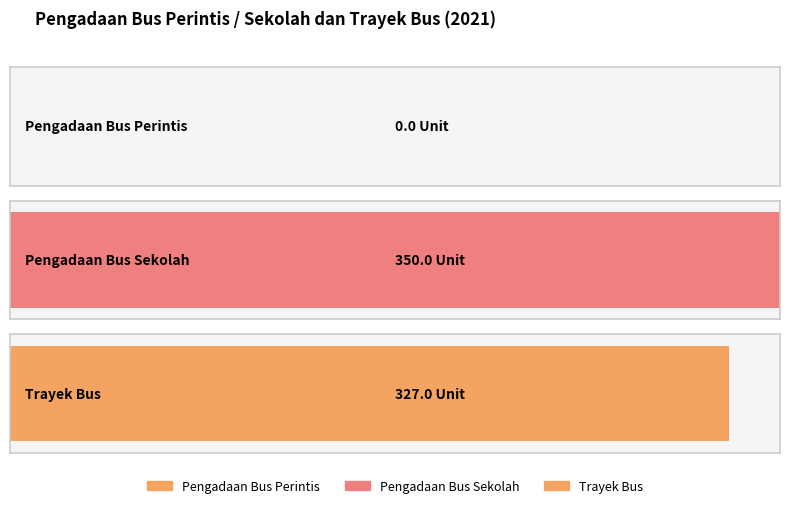

What is the change in value from Pengadaan Bus Perintis to Trayek Bus?

+327